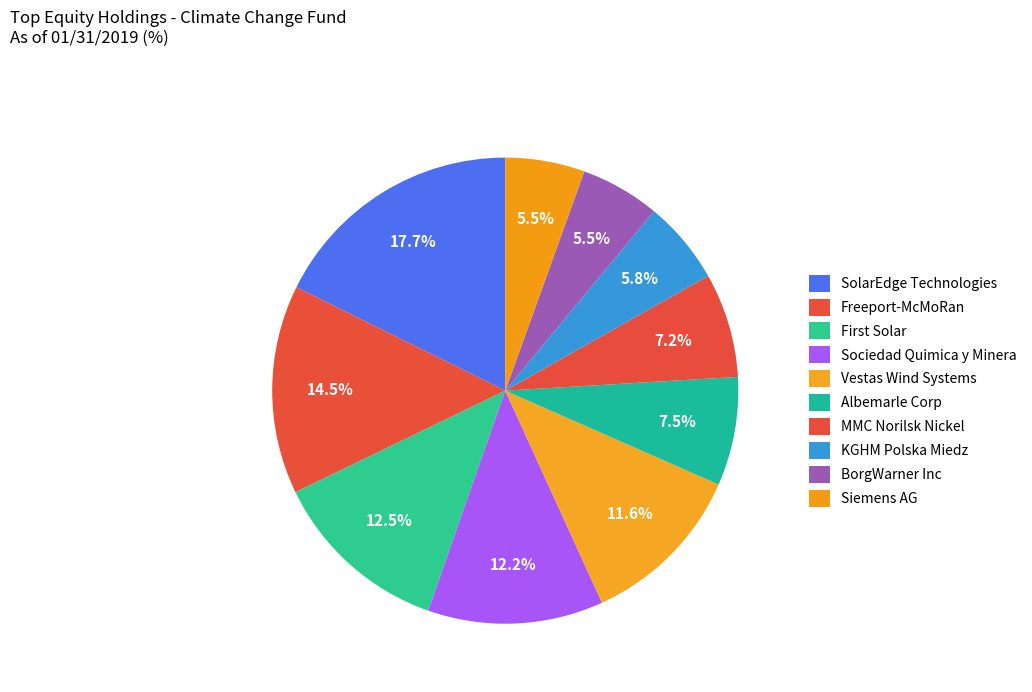

Does Siemens AG account for over 50% of the chart?

No